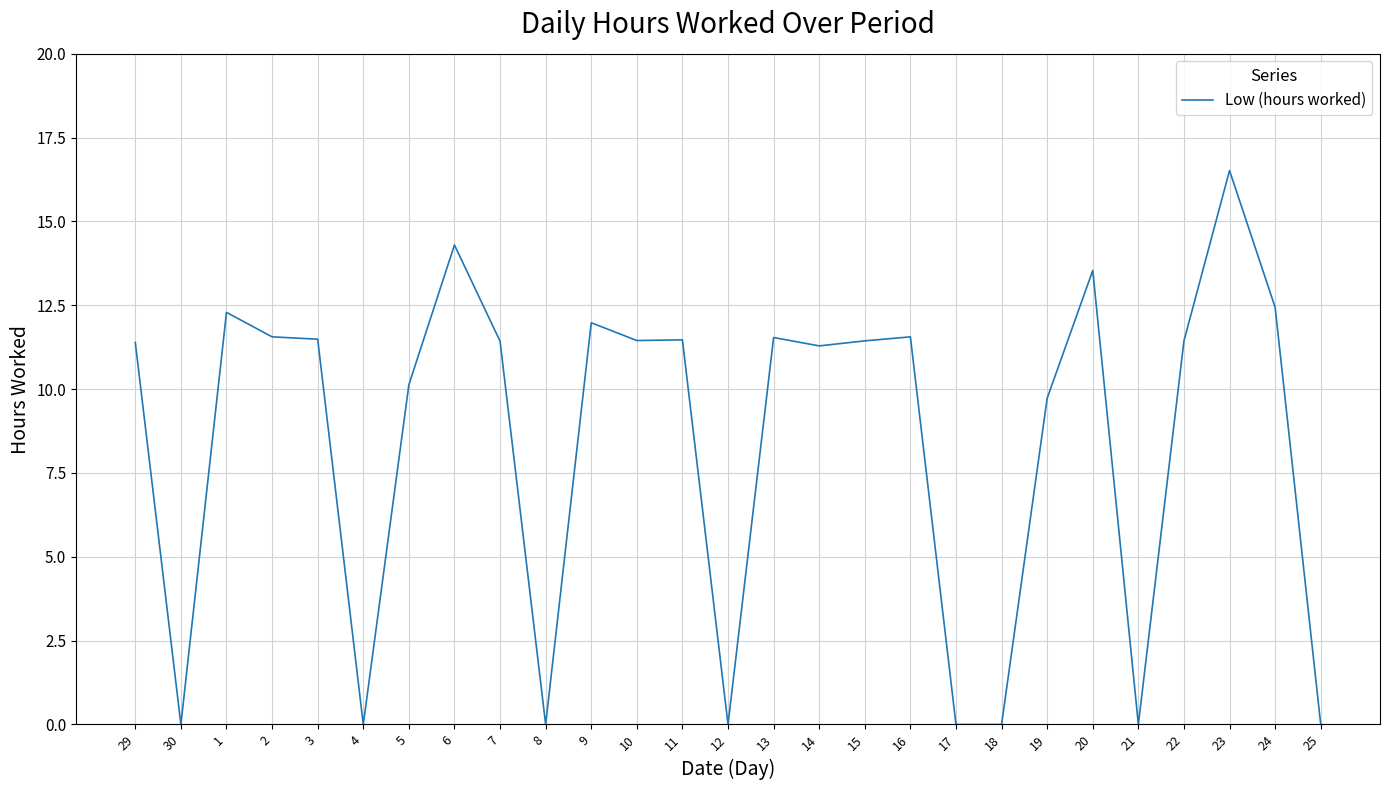

What is the change in value from 2 to 17?

-11.6